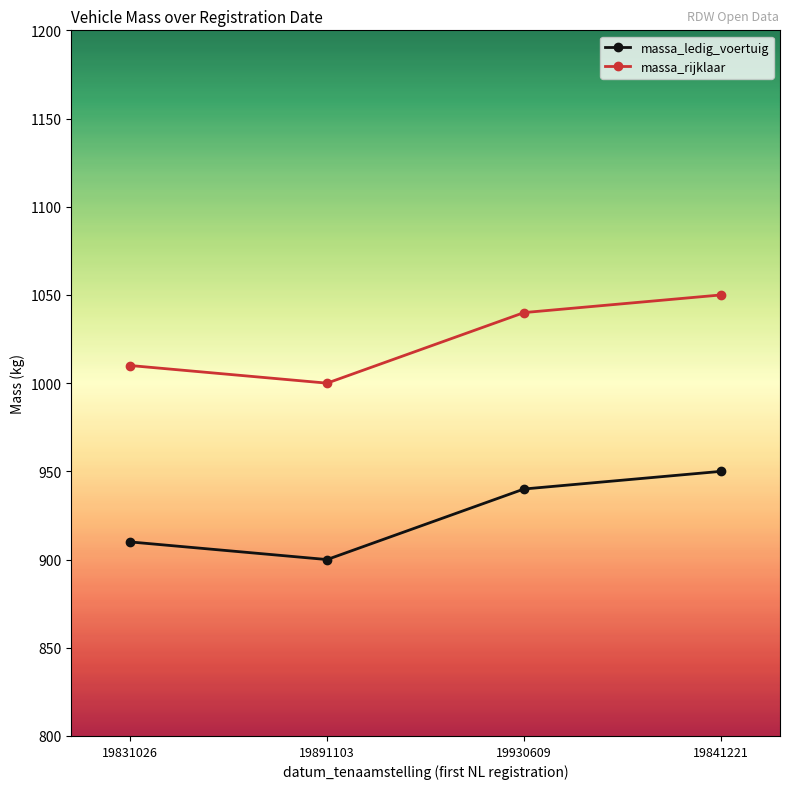

True or false: massa_rijklaar and massa_ledig_voertuig intersect in this chart.

False